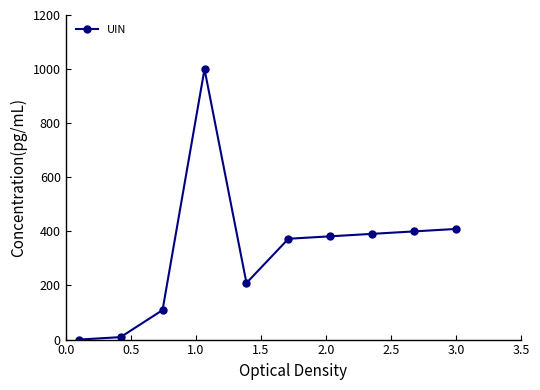

What is the average value?

328.2